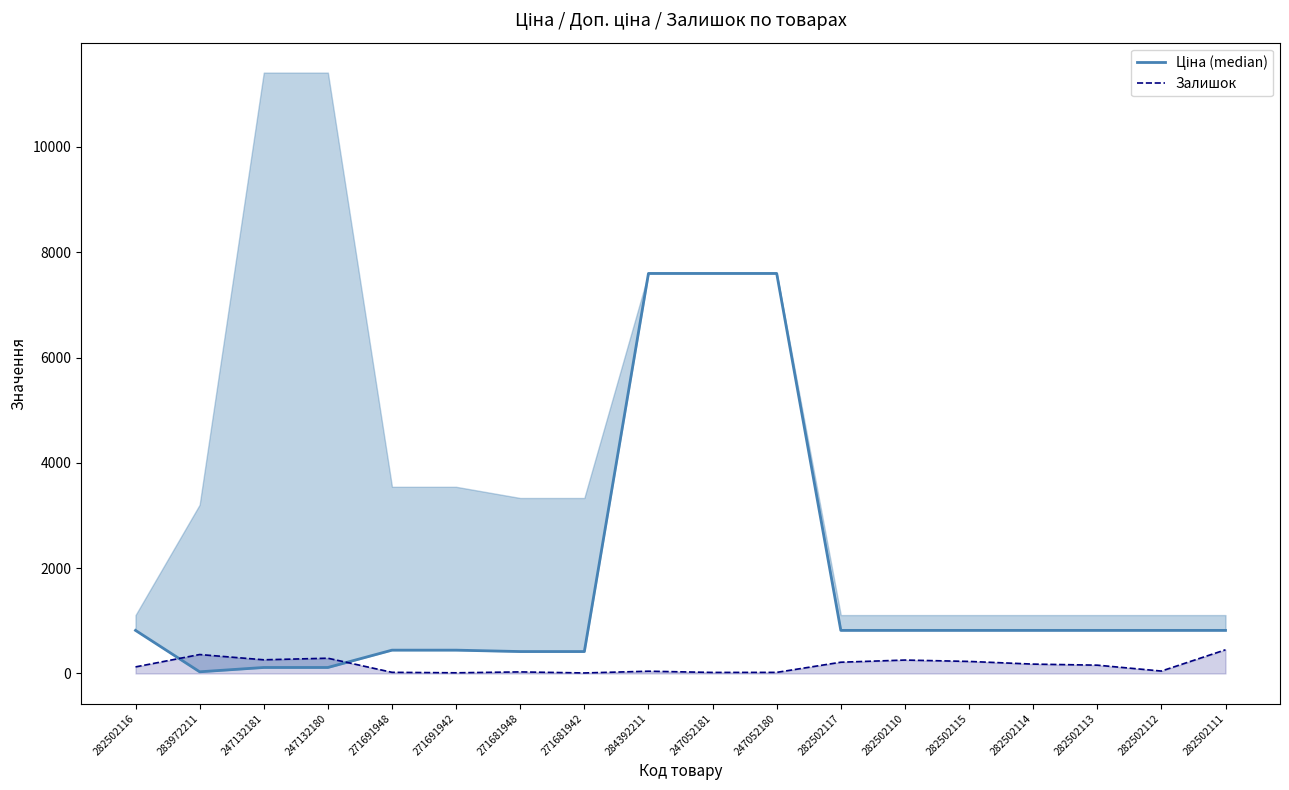

What are all the series names shown in the legend?

Ціна (median), Залишок